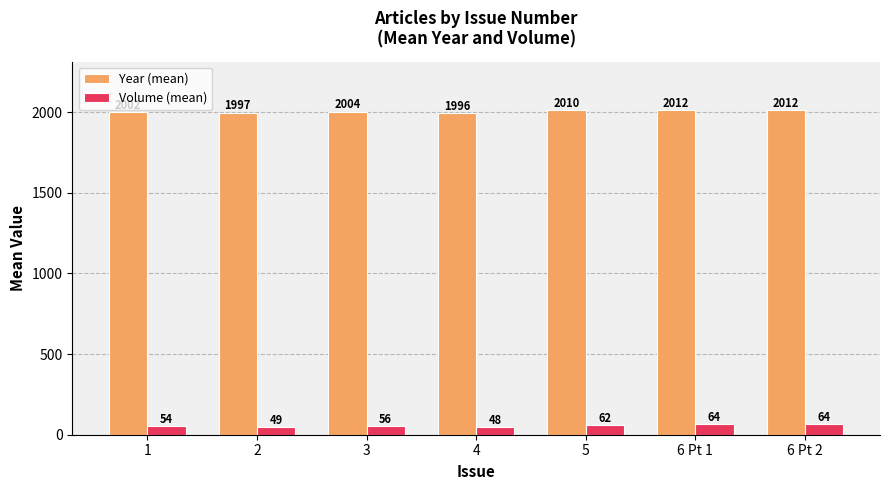

What is the difference between the highest and lowest values at 1?

1948.0